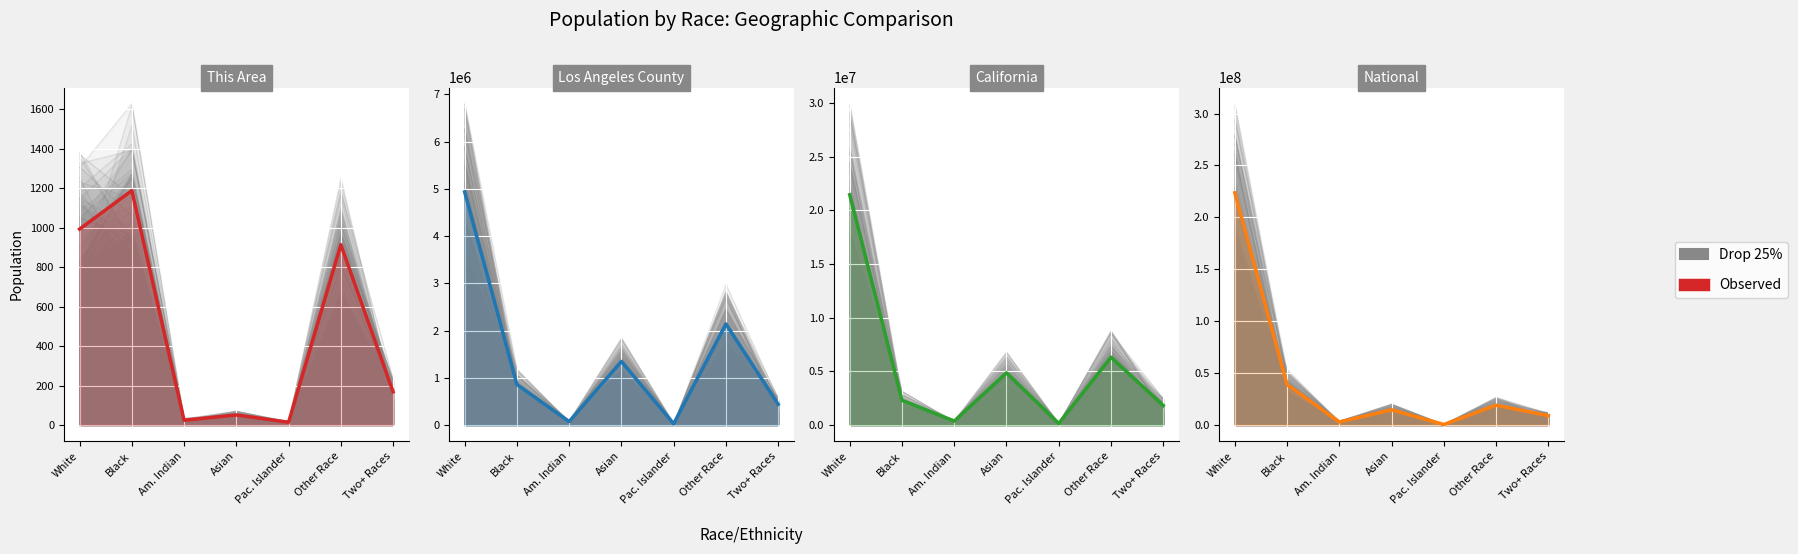

At which category is the sum across all series the highest?

White